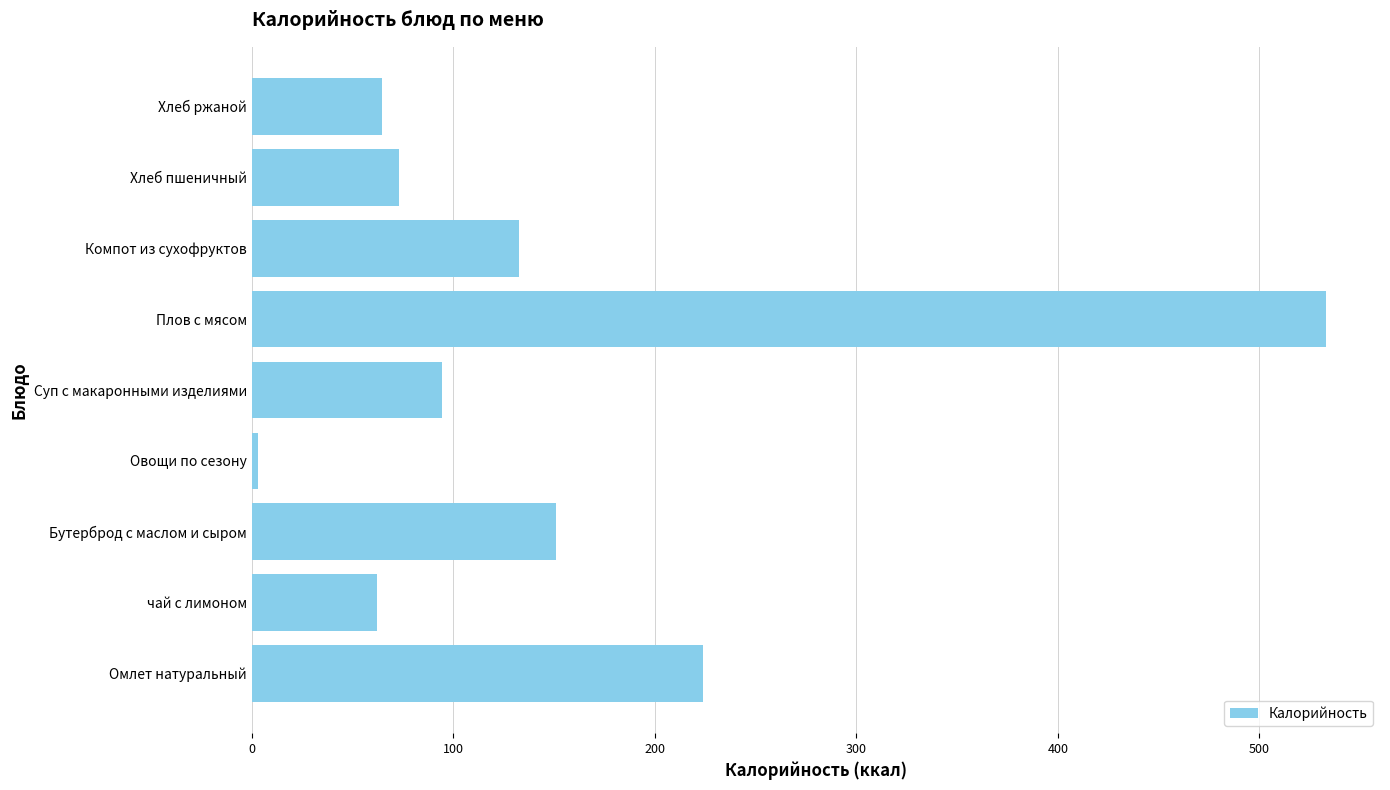

What is the difference between the values at Суп с макаронными изделиями and Хлеб пшеничный?

21.6